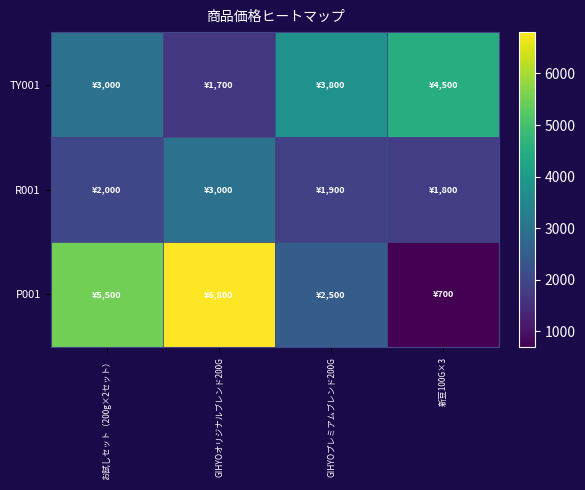

Rank the series by their average value, from lowest to highest.

R001, TY001, P001